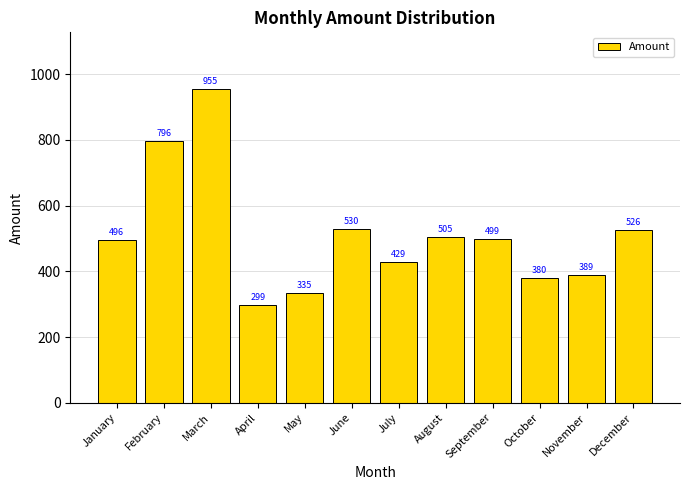

Where does the data first go above 499?

February